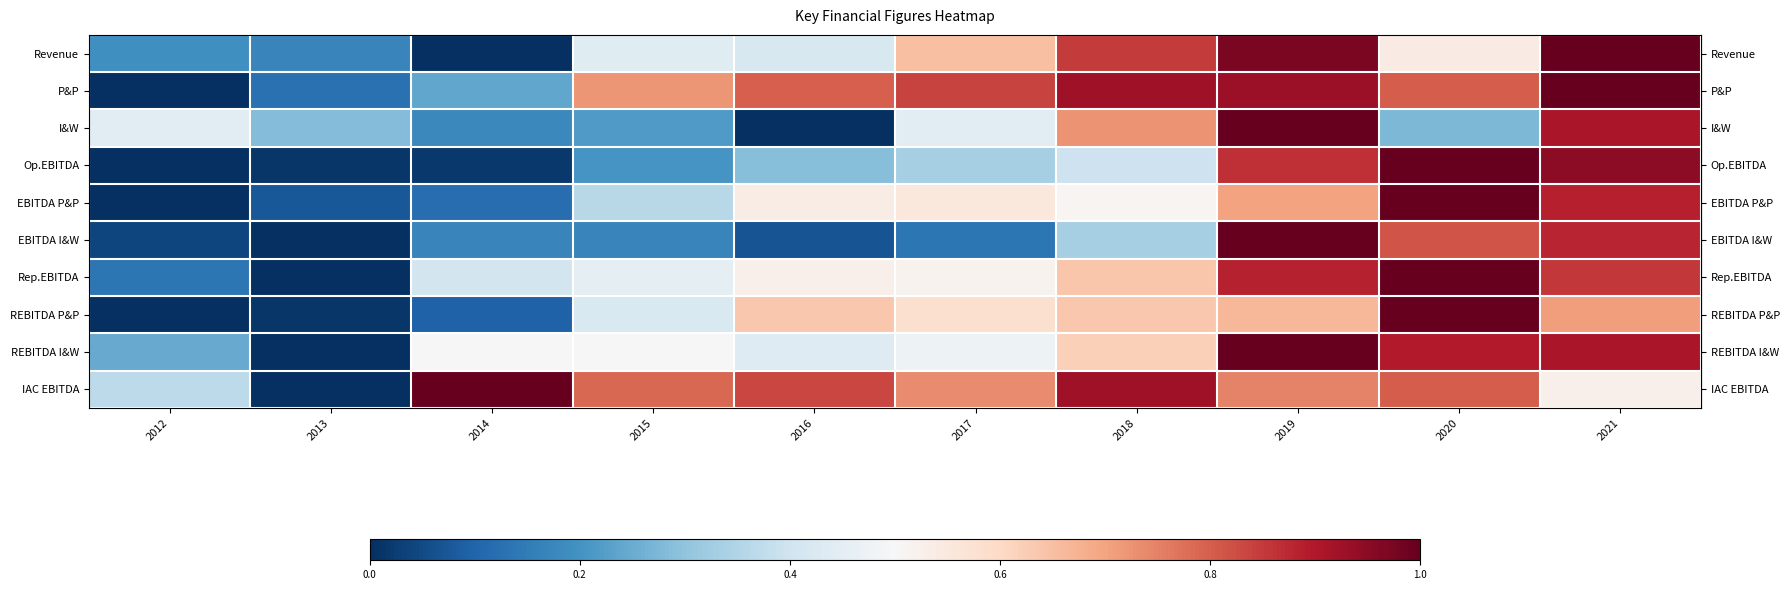

At how many categories does at least one series exceed 0?

10